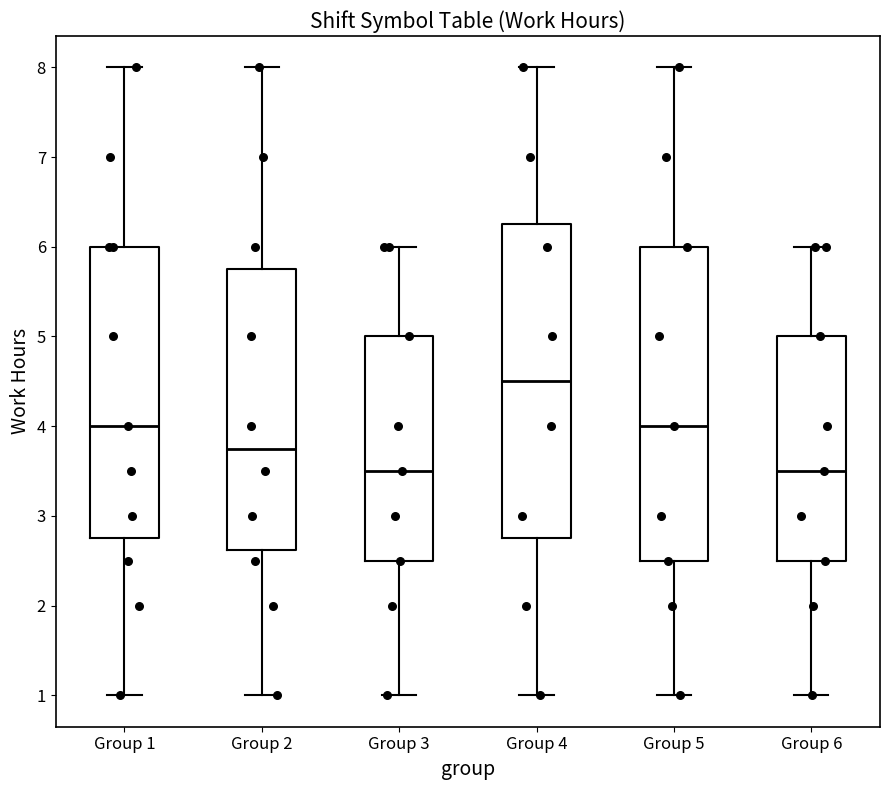

Reading left to right, read every box against the y-axis: the position of its median line, the range the box covers, and the ends of its whiskers. The values are not printed on the chart, so give them approximately, as read against the axis.

Group 1: median 4.0, box 2.8 to 6.0, whiskers 1.0 to 8.0
Group 2: median 3.8, box 2.6 to 5.8, whiskers 1.0 to 8.0
Group 3: median 3.5, box 2.5 to 5.0, whiskers 1.0 to 6.0
Group 4: median 4.5, box 2.8 to 6.3, whiskers 1.0 to 8.0
Group 5: median 4.0, box 2.5 to 6.0, whiskers 1.0 to 8.0
Group 6: median 3.5, box 2.5 to 5.0, whiskers 1.0 to 6.0